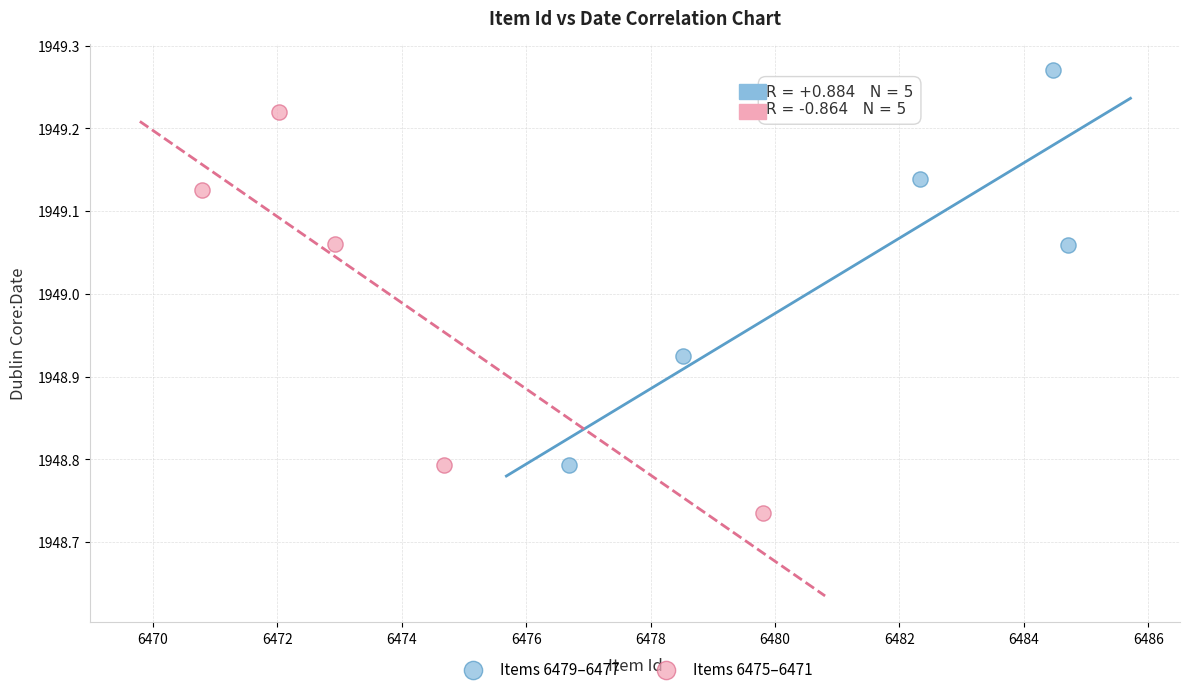

Which series contains the lowest Y value?

Items 6475–6471